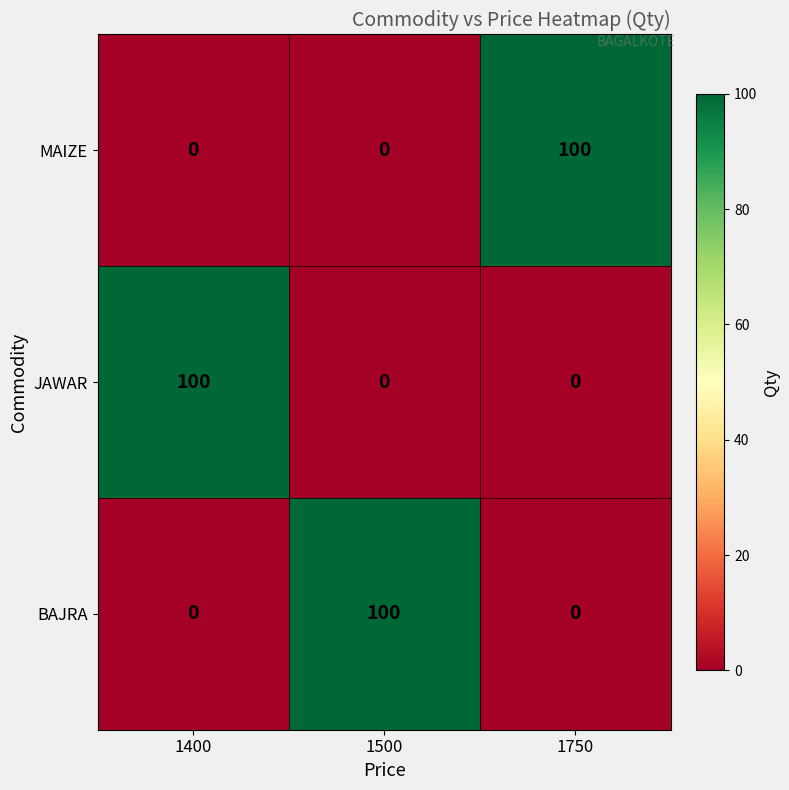

What is the spread (max minus min) of values at 1500?

100